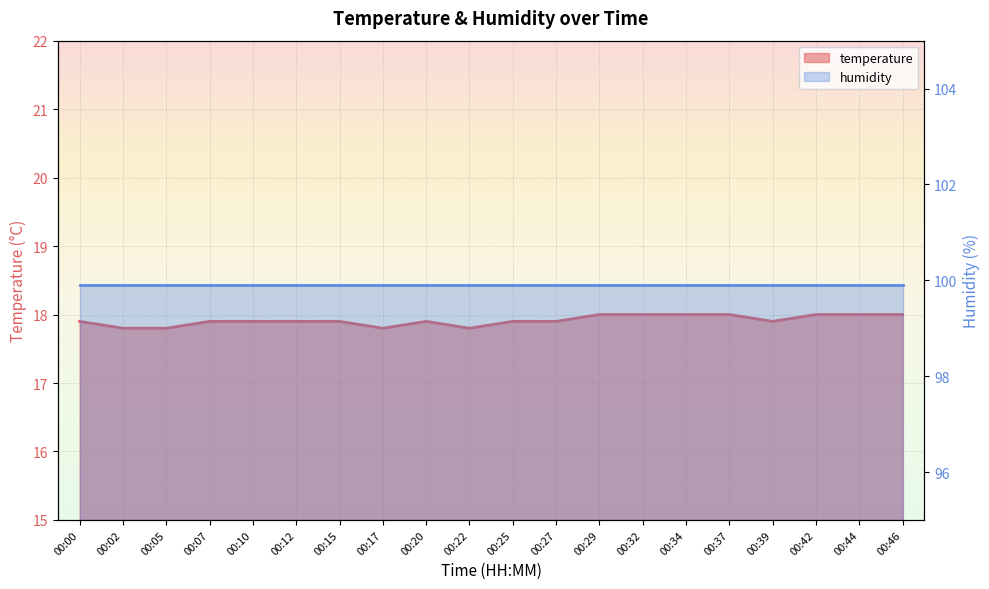

What is the maximum value shown in the chart?

18.0